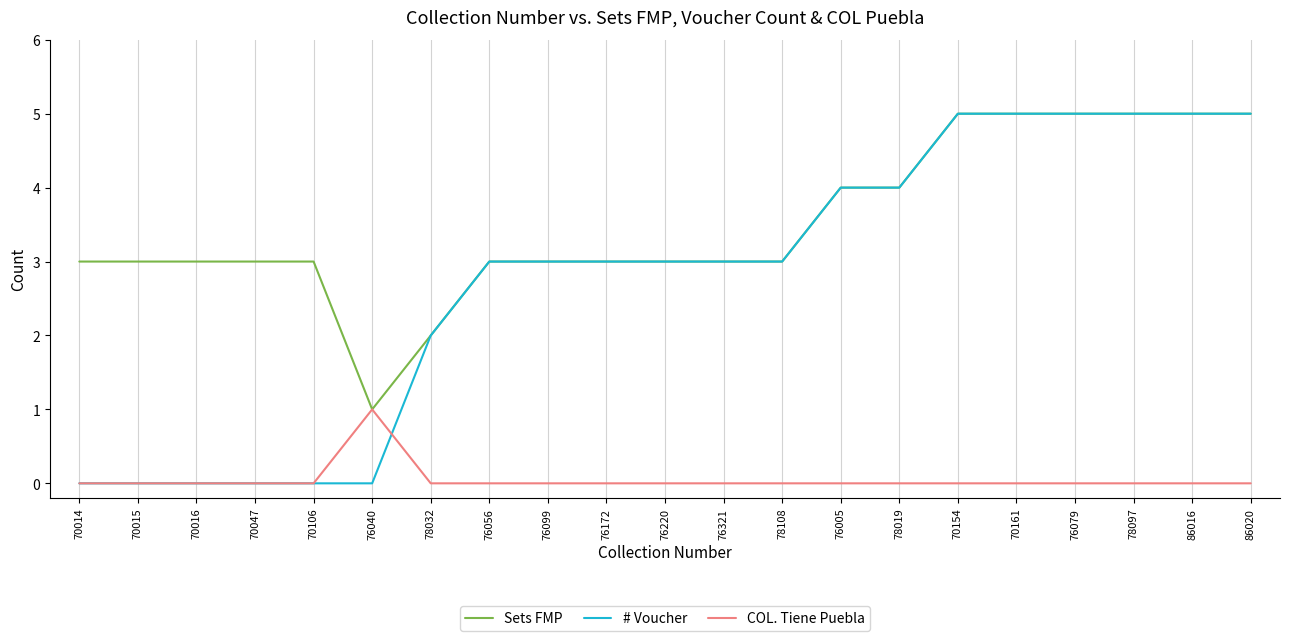

At which label does COL. Tiene Puebla reach its peak?

76040